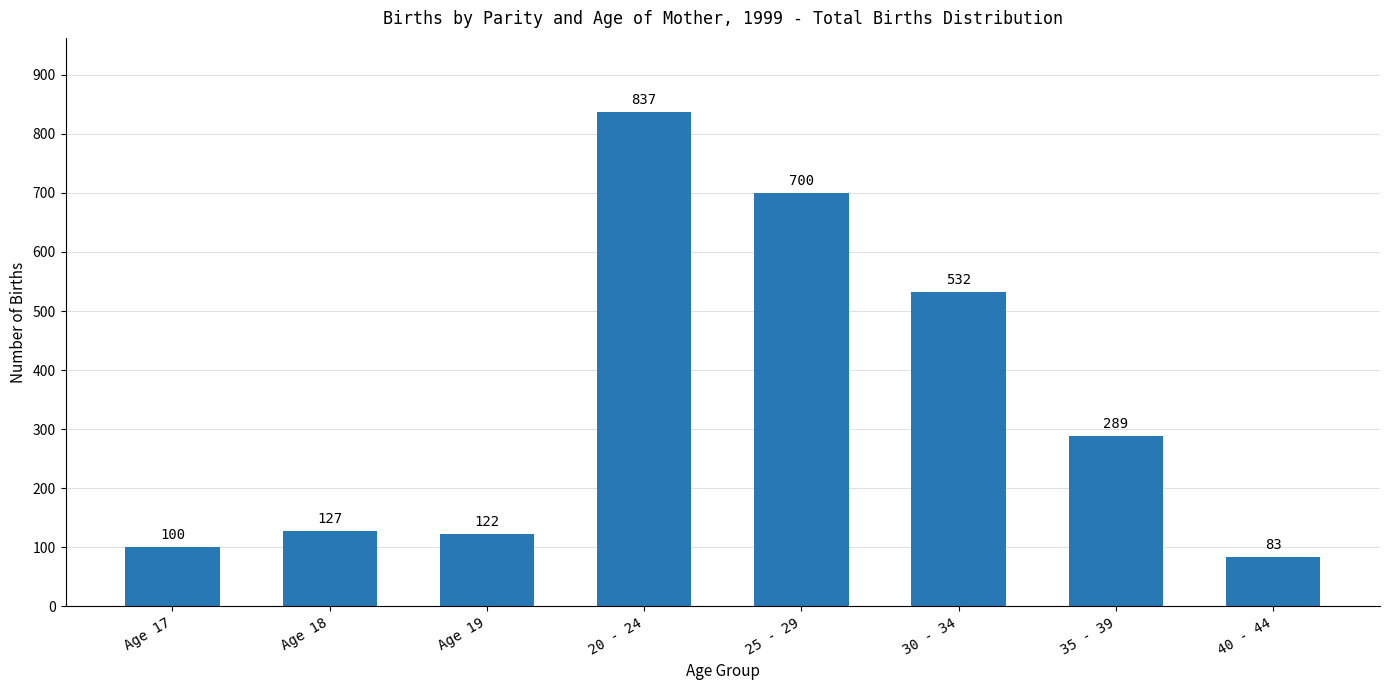

How many bars are there in total?

8